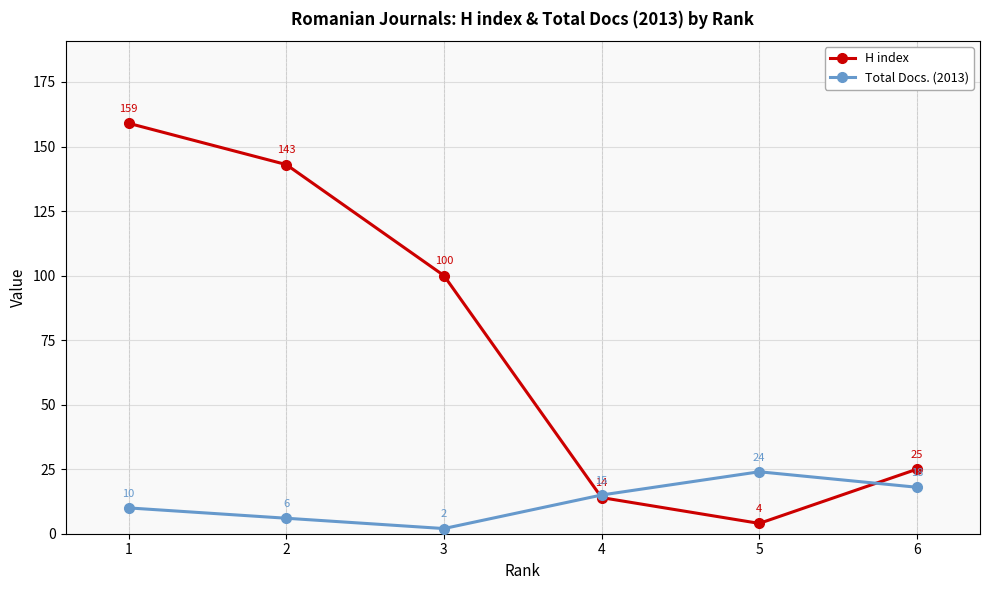

Reading left to right, extract all data points from this chart.

H index: 1=159	2=143	3=100	4=14	5=4	6=25
Total Docs. (2013): 1=10	2=6	3=2	4=15	5=24	6=18